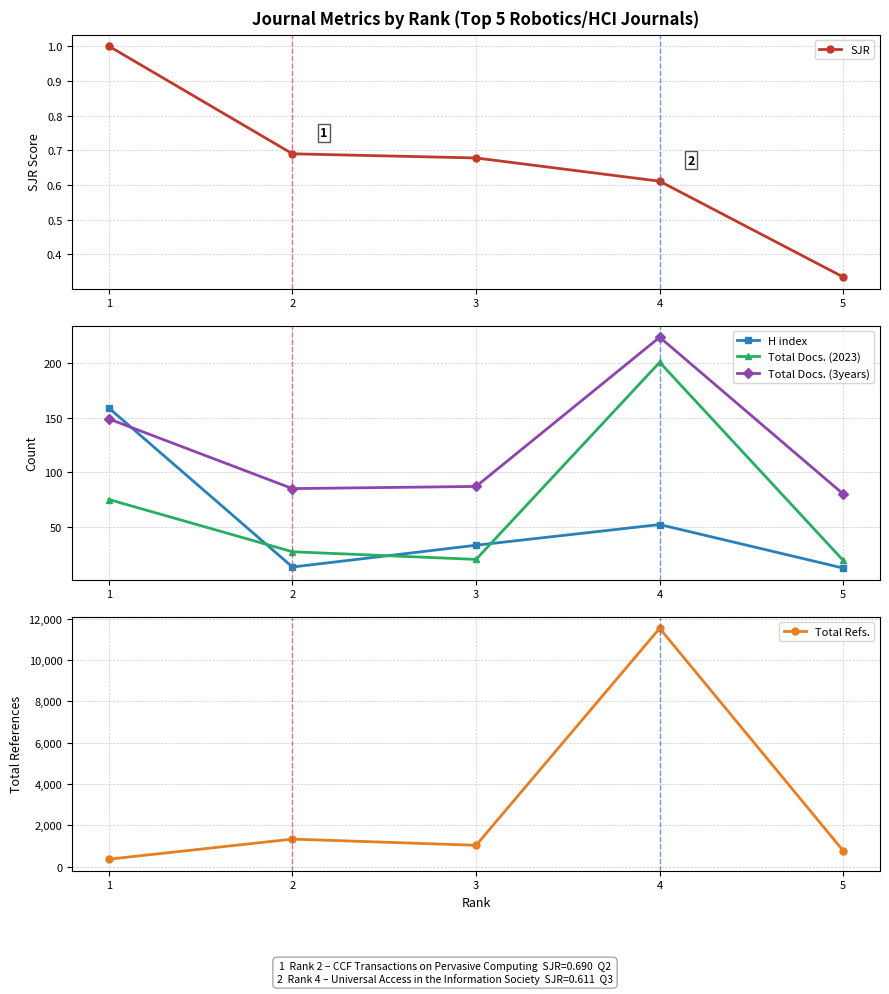

What is the total value across all series at 3?

1177.7